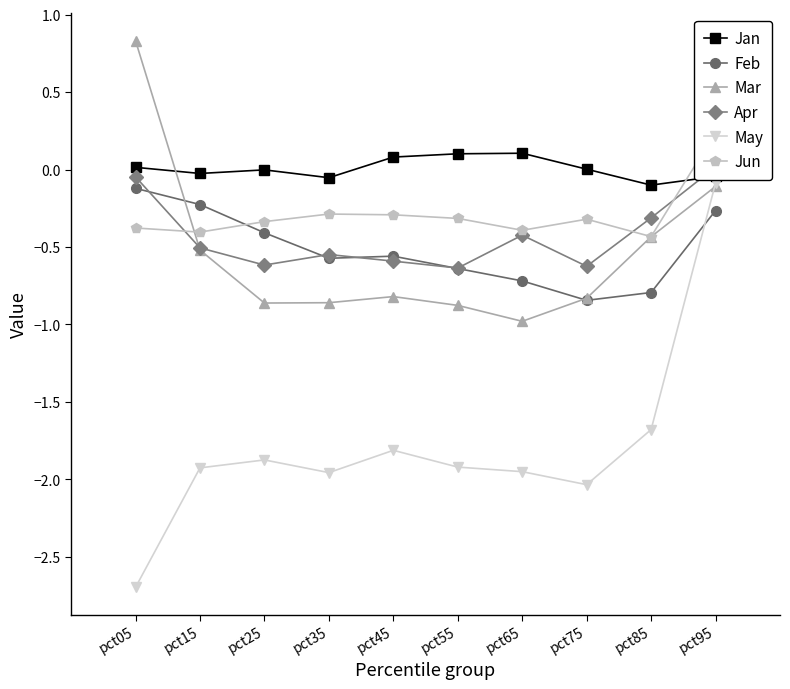

Reading left to right, what are all the values shown in this chart?

Jan: pct05=0.0	pct15=-0.0	pct25=-0.0	pct35=-0.1	pct45=0.1	pct55=0.1	pct65=0.1	pct75=0.0	pct85=-0.1	pct95=-0.0
Feb: pct05=-0.1	pct15=-0.2	pct25=-0.4	pct35=-0.6	pct45=-0.6	pct55=-0.6	pct65=-0.7	pct75=-0.8	pct85=-0.8	pct95=-0.3
Mar: pct05=0.8	pct15=-0.5	pct25=-0.9	pct35=-0.9	pct45=-0.8	pct55=-0.9	pct65=-1.0	pct75=-0.8	pct85=-0.4	pct95=-0.1
Apr: pct05=-0.0	pct15=-0.5	pct25=-0.6	pct35=-0.5	pct45=-0.6	pct55=-0.6	pct65=-0.4	pct75=-0.6	pct85=-0.3	pct95=0.0
May: pct05=-2.7	pct15=-1.9	pct25=-1.9	pct35=-2.0	pct45=-1.8	pct55=-1.9	pct65=-2.0	pct75=-2.0	pct85=-1.7	pct95=-0.1
Jun: pct05=-0.4	pct15=-0.4	pct25=-0.3	pct35=-0.3	pct45=-0.3	pct55=-0.3	pct65=-0.4	pct75=-0.3	pct85=-0.4	pct95=0.2